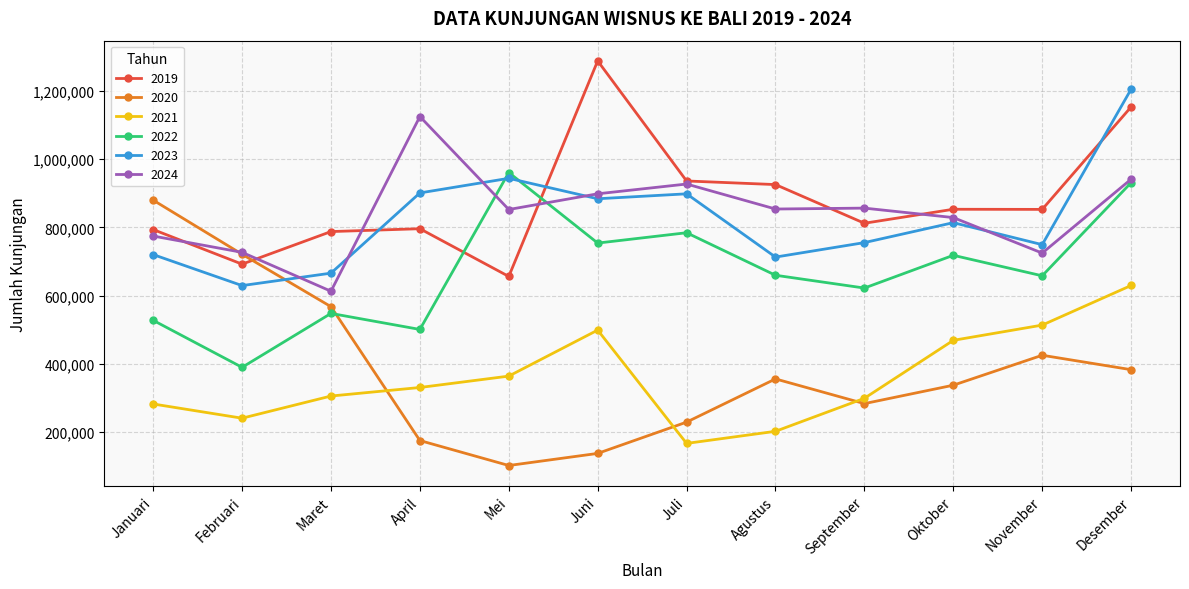

What are all the series names shown in the legend?

2019, 2020, 2021, 2022, 2023, 2024